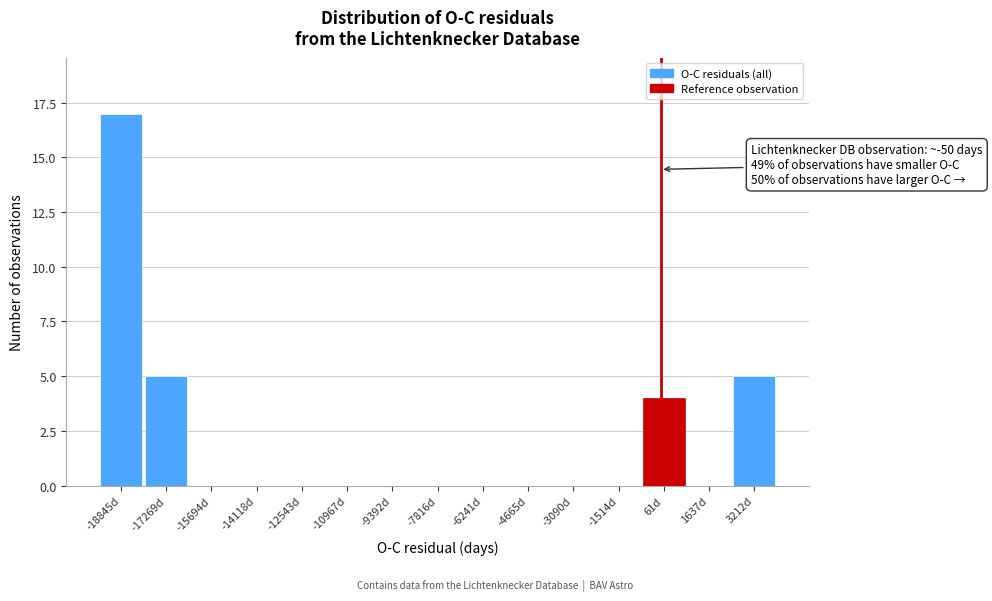

Over which range of the x-axis is the bar tallest?

-19600 to -18000